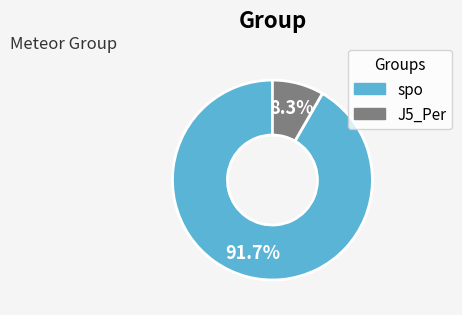

Is it true that J5_Per is 8% of the pie?

True